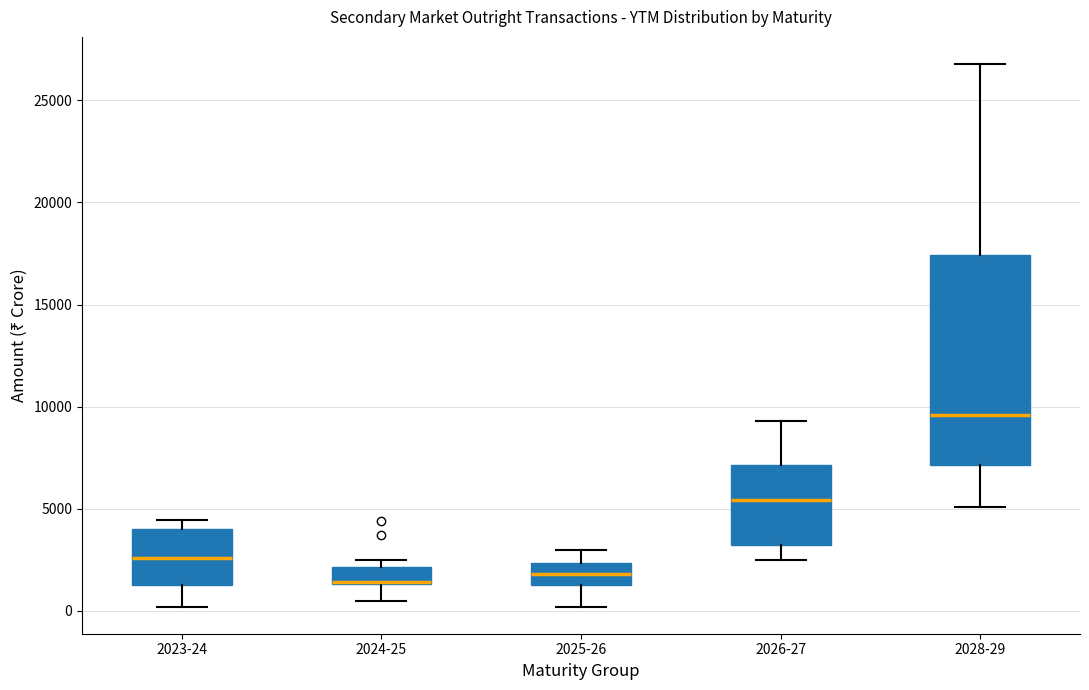

Where is the upper edge of the box for 2023-24 on the y-axis? The values are not printed on the chart, so give them approximately, as read against the axis.

4000